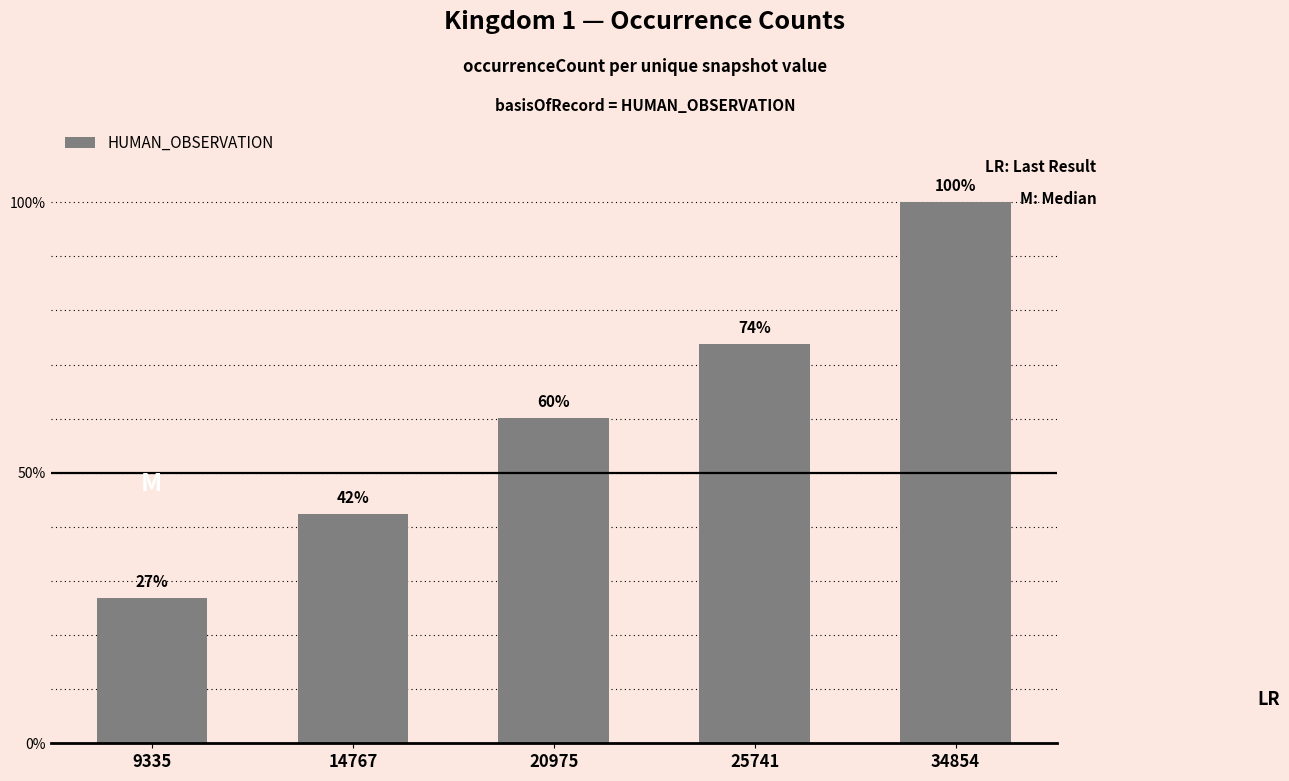

Which category has the lowest value across all series?

9335